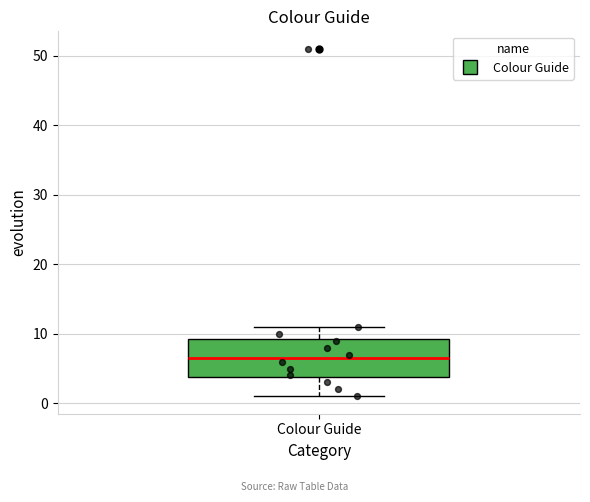

Read this box plot against the y-axis: the position of the median line, the range covered by the box, and the ends of both whiskers. The values are not printed on the chart, so give them approximately, as read against the axis.

median 7, box 4 to 9, whiskers 1 to 11